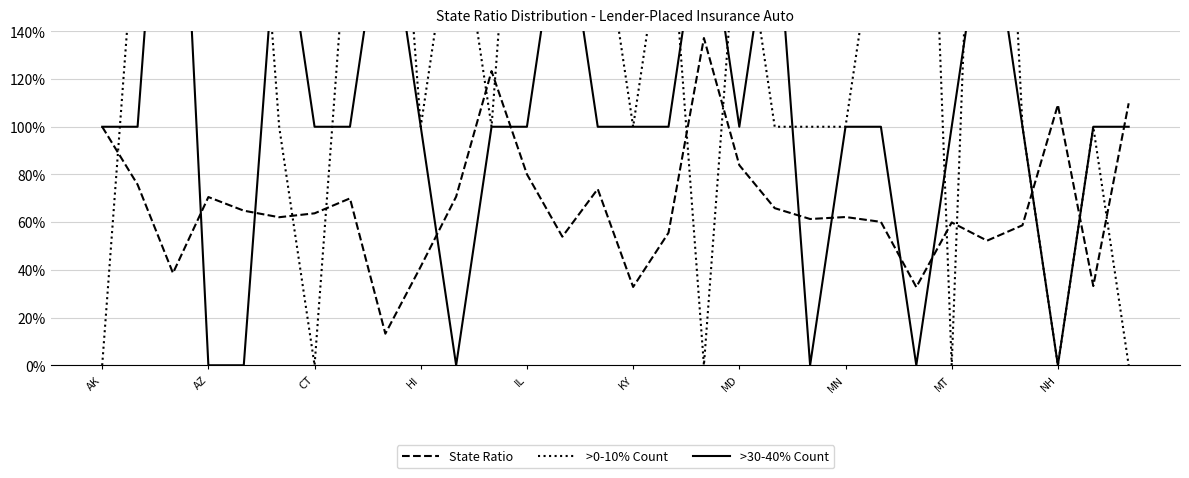

True or false: State Ratio has a value of 176.2 at AK.

False